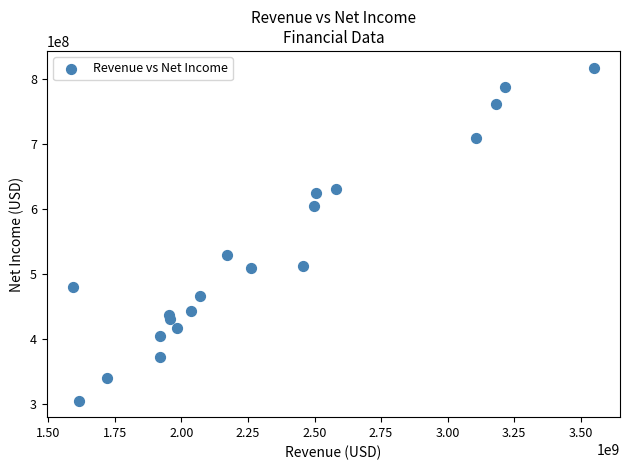

What Y value in the scatter plot is closest to 562000000?

530000000